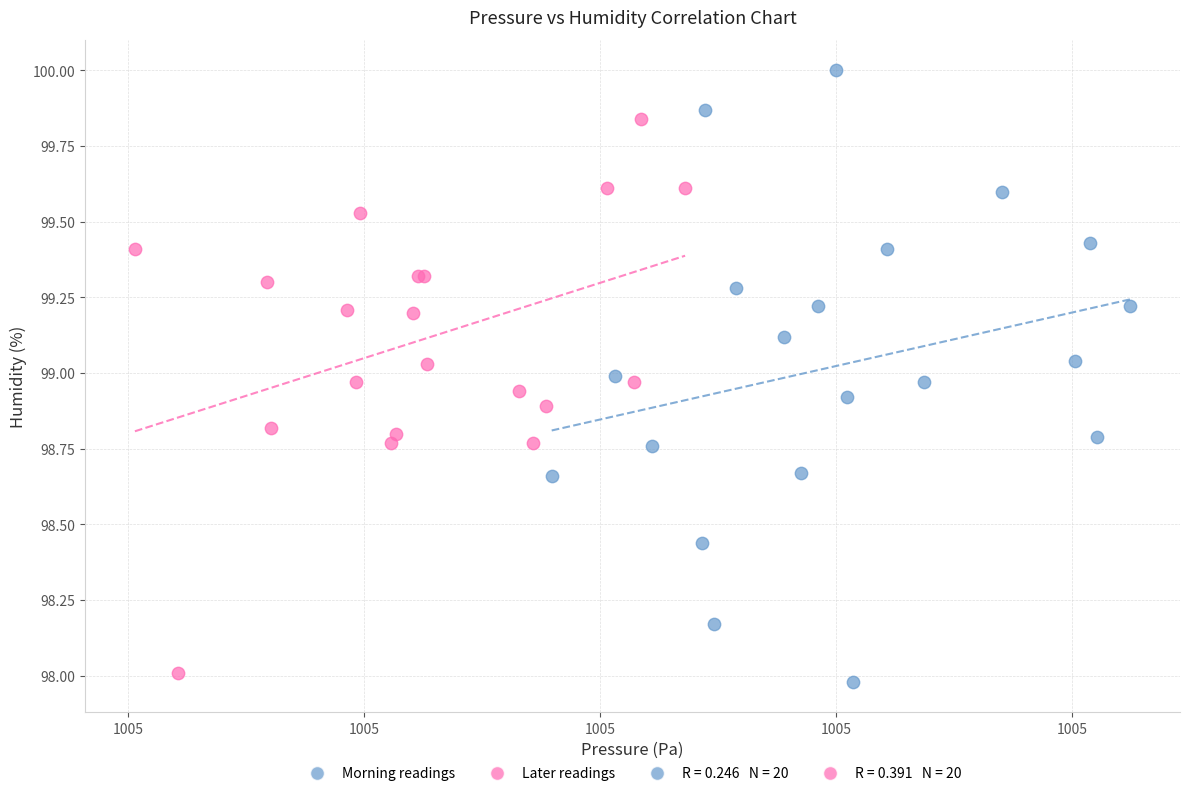

Which series reaches the minimum Y coordinate?

Morning readings